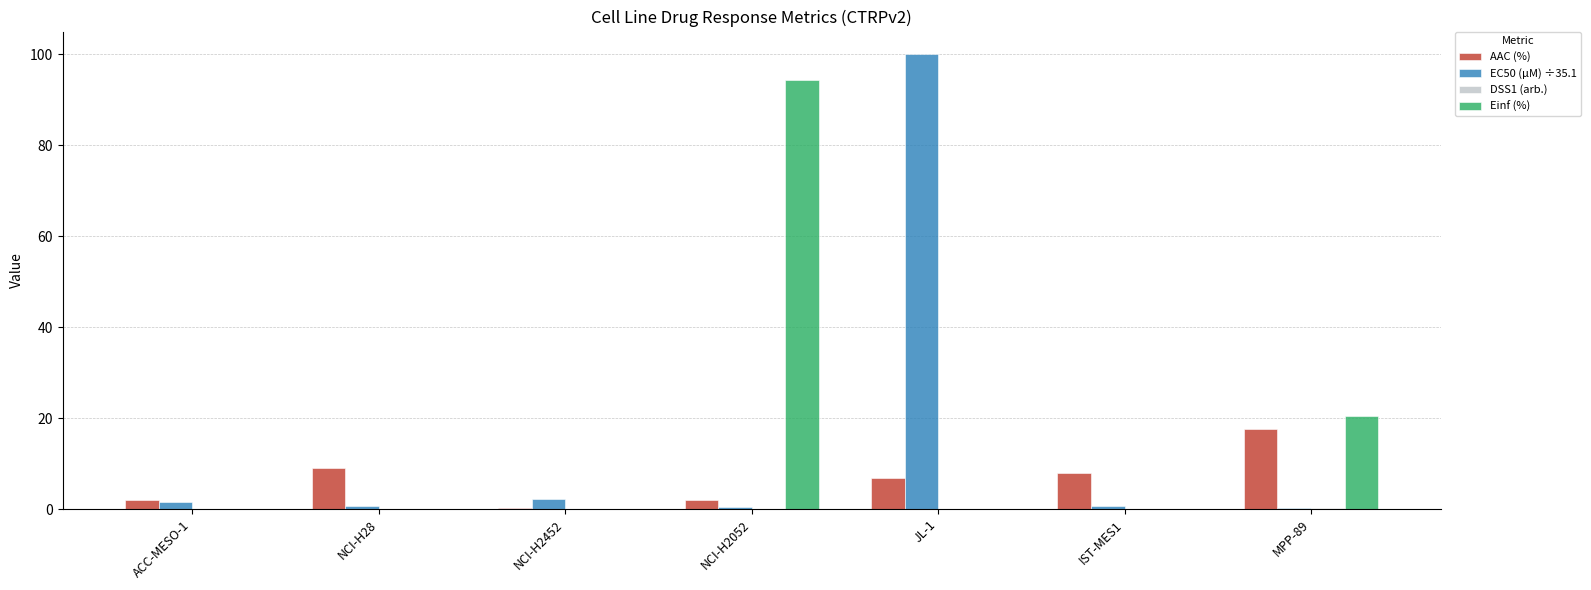

Which series changed the most between NCI-H28 and MPP-89?

Einf (%)